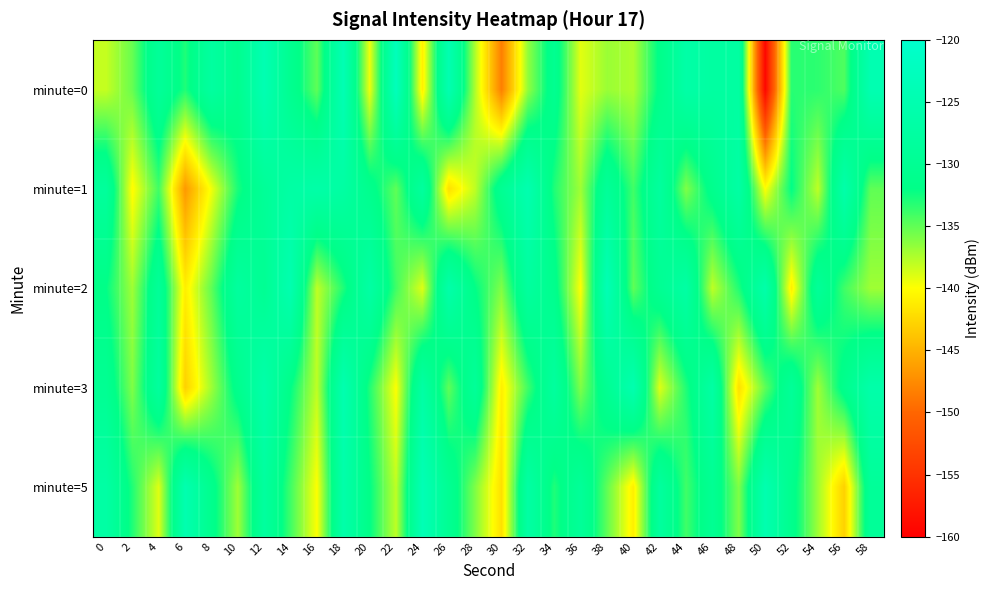

Rank the series at 36 from lowest to highest value.

minute=2, minute=0, minute=1, minute=3, minute=5